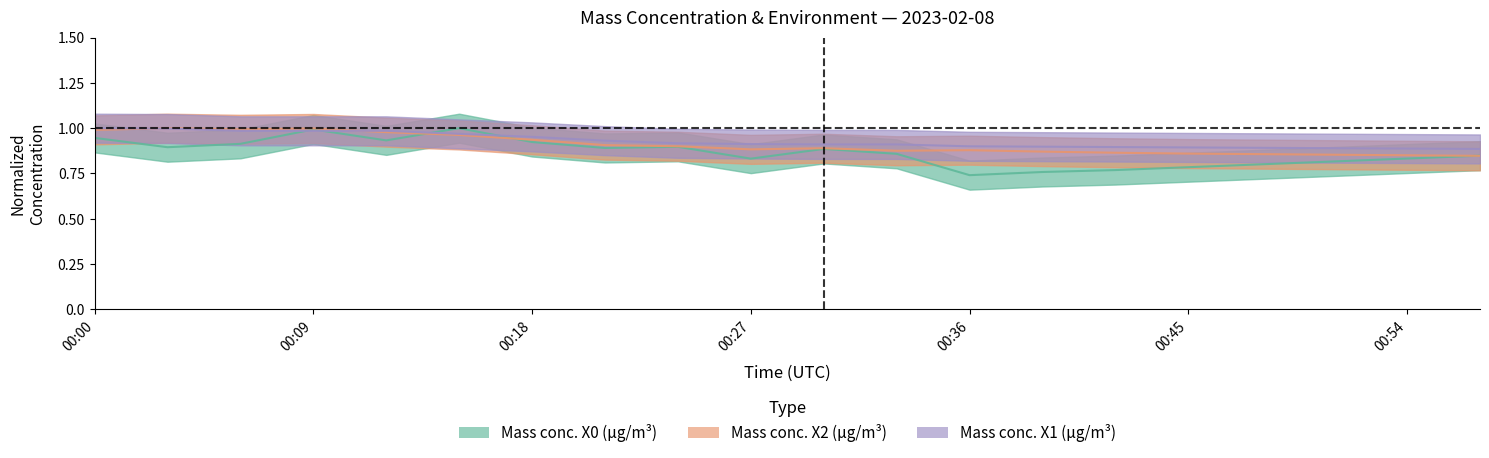

True or false: X0_M11 has a value of 0.2 at 00:42.

False